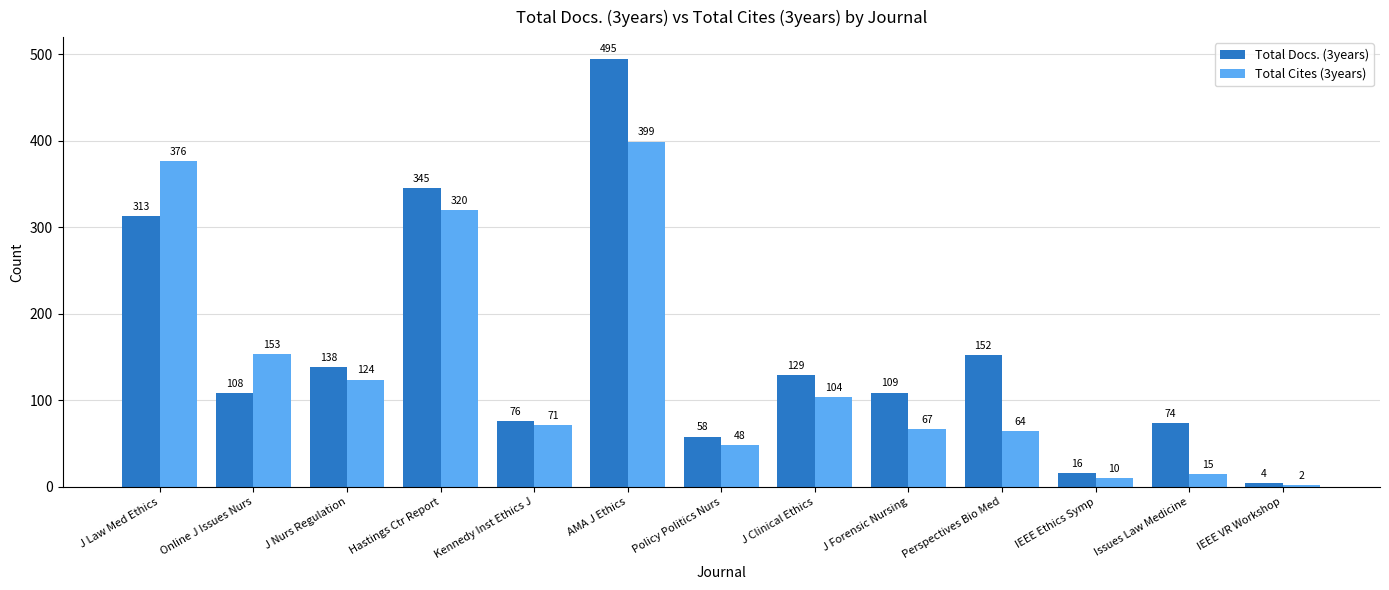

Which series has the largest total across all categories?

Total Docs. (3years)